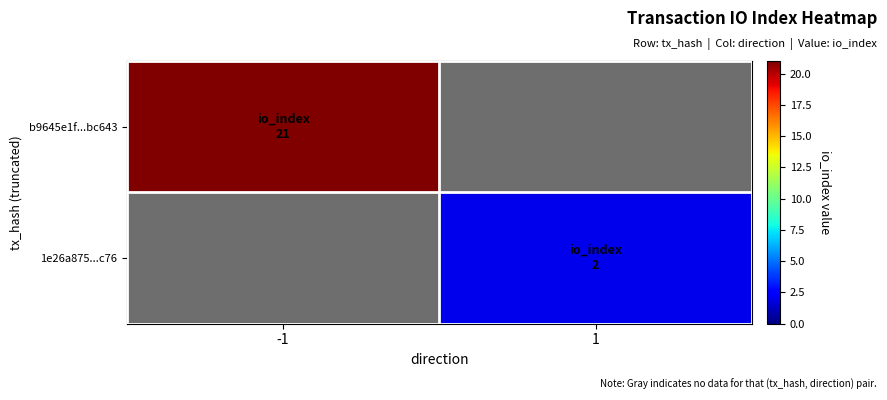

What is the difference between the highest and lowest values at 1?

2